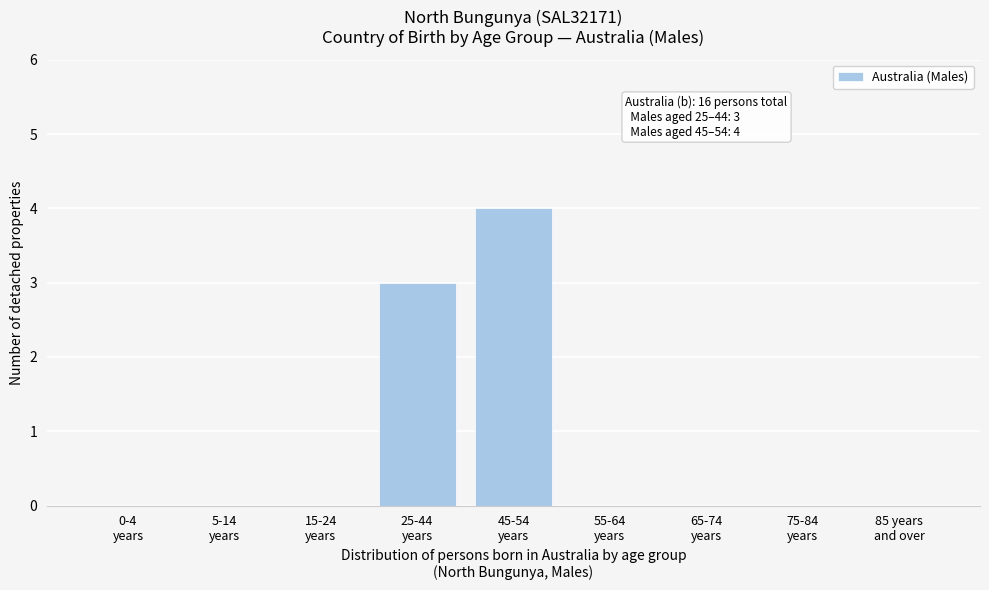

What is the sum of all values?

7